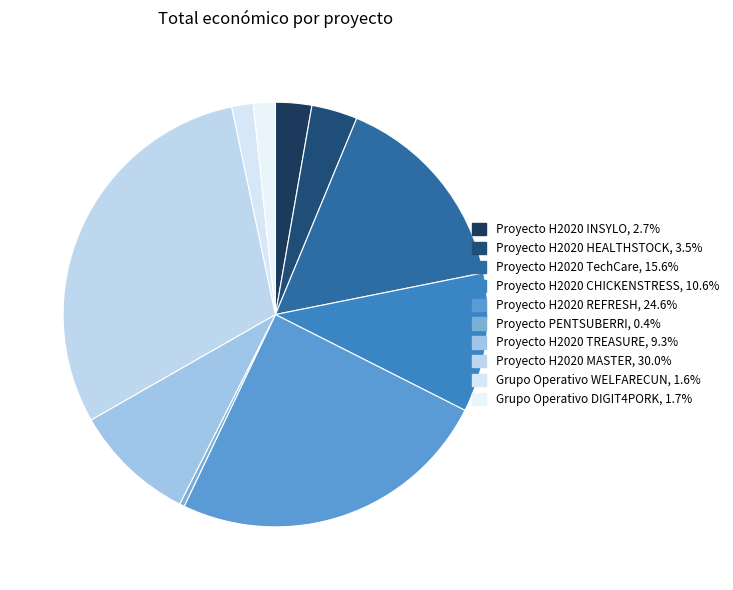

Which category has the biggest portion of the pie?

MASTER